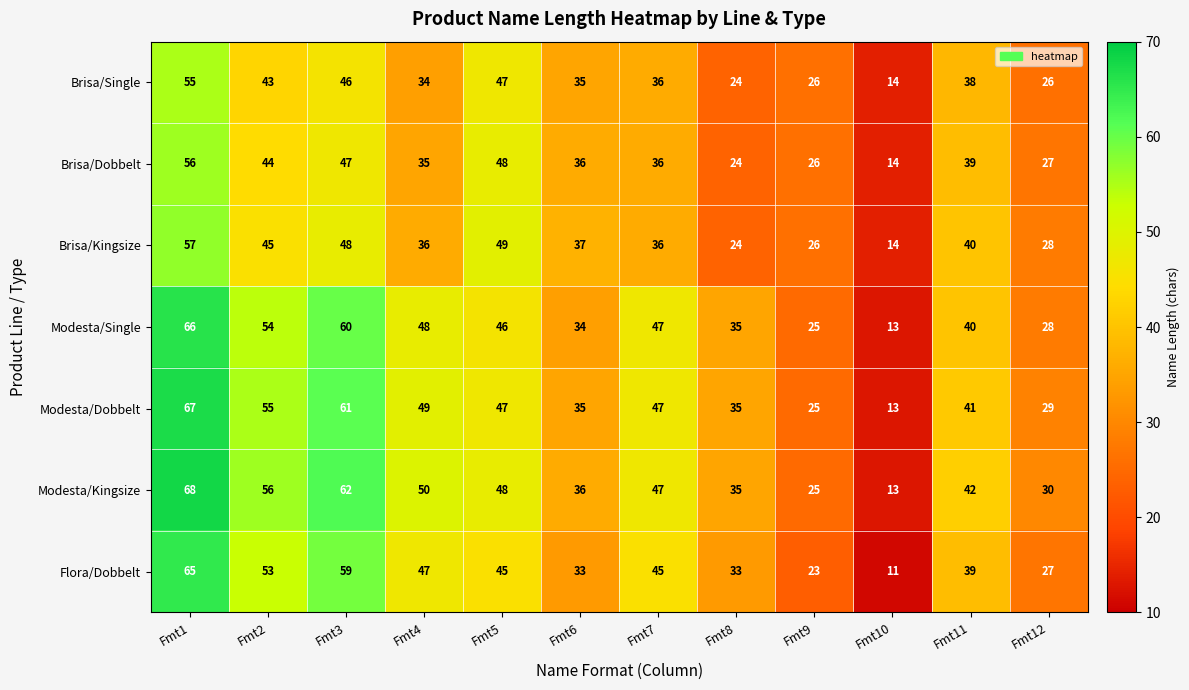

At which label is Brisa/Single closest to 34?

Fmt4